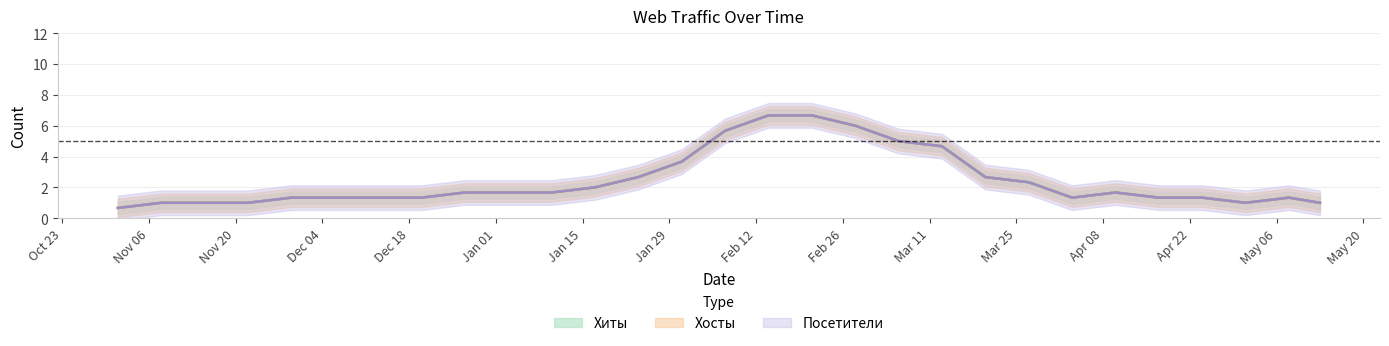

Which label corresponds to the largest value in the chart?

2024-02-14